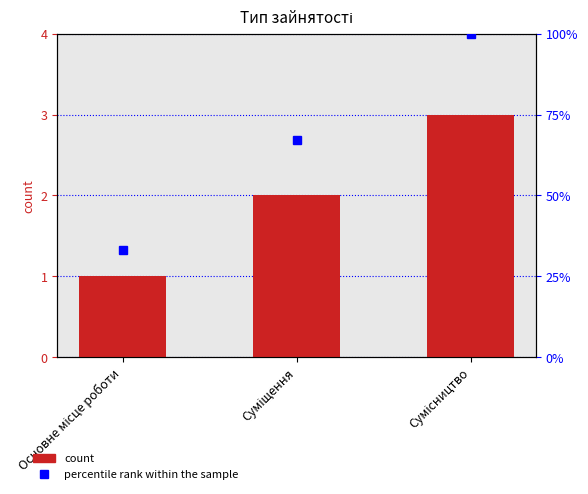

Count the Ідентифікатор values in the range 1 to 3.

3